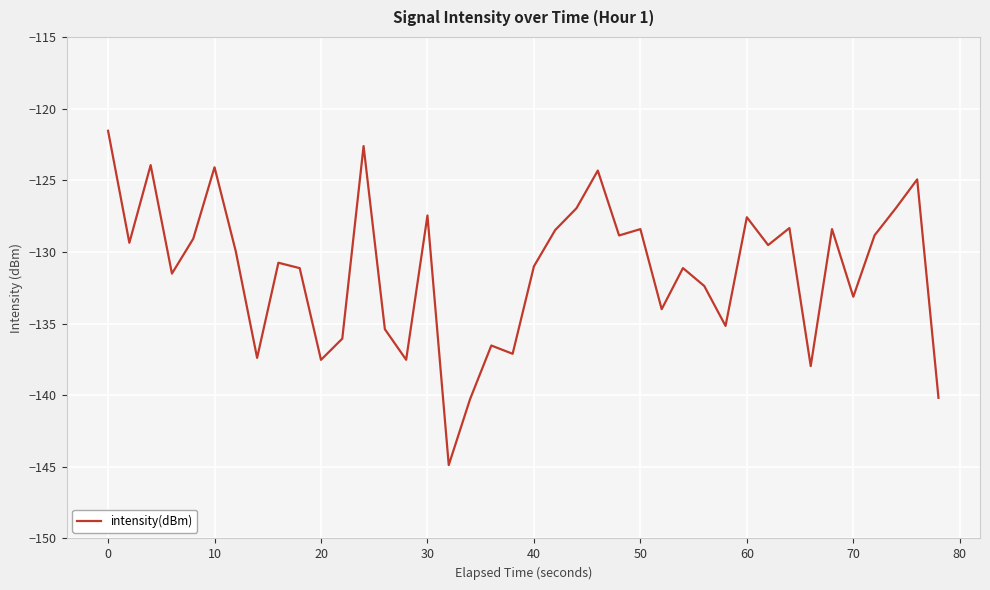

What is the difference between the maximum and minimum values?

23.3